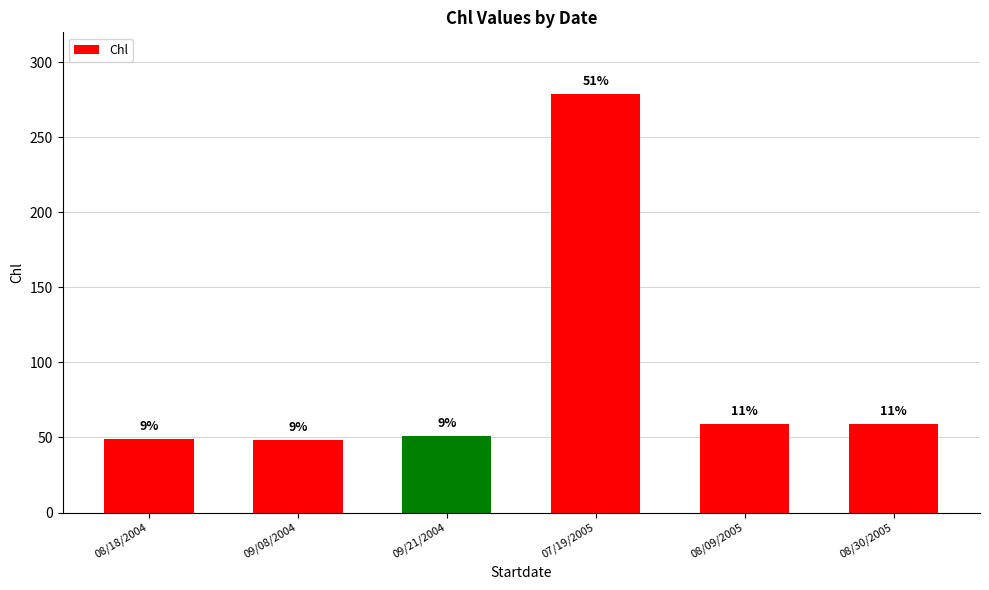

How many bars are there in total?

6